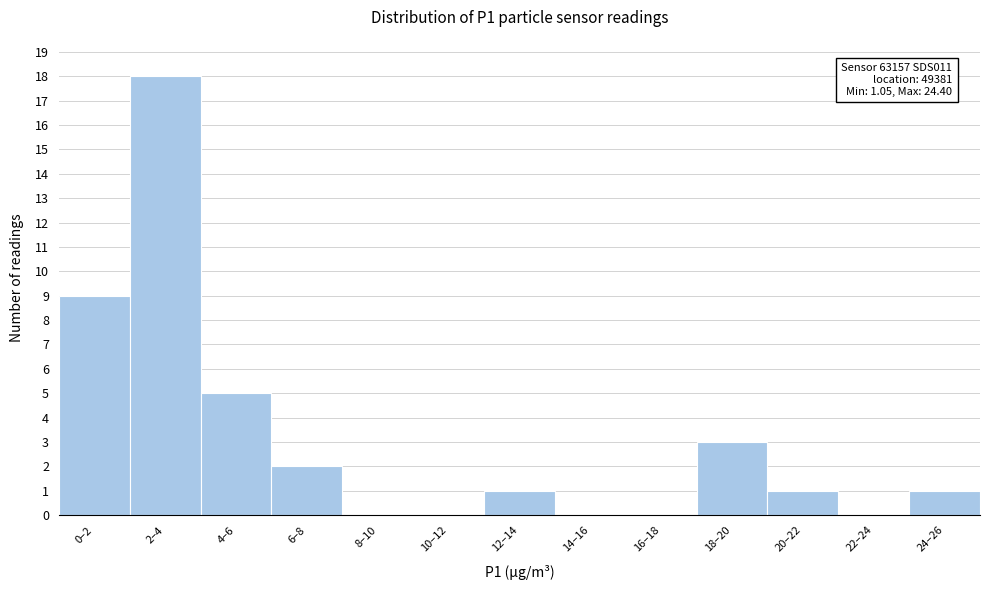

Reading left to right, list all the values displayed in this chart.

0–2=9	2–4=18	4–6=5	6–8=2	8–10=0	10–12=0	12–14=1	14–16=0	16–18=0	18–20=3	20–22=1	22–24=0	24–26=1